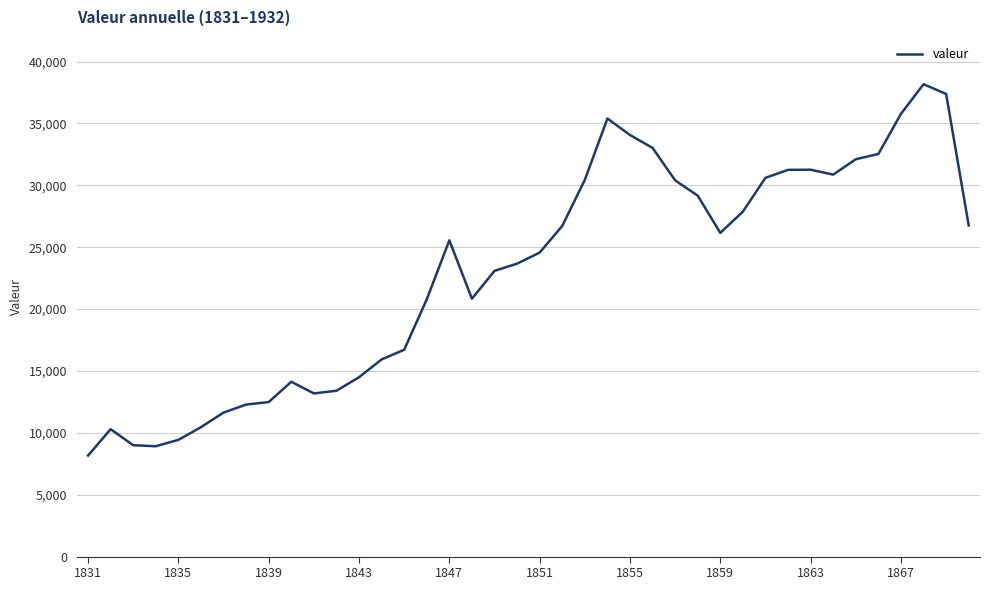

Is this an area chart (filled region under the line)?

No